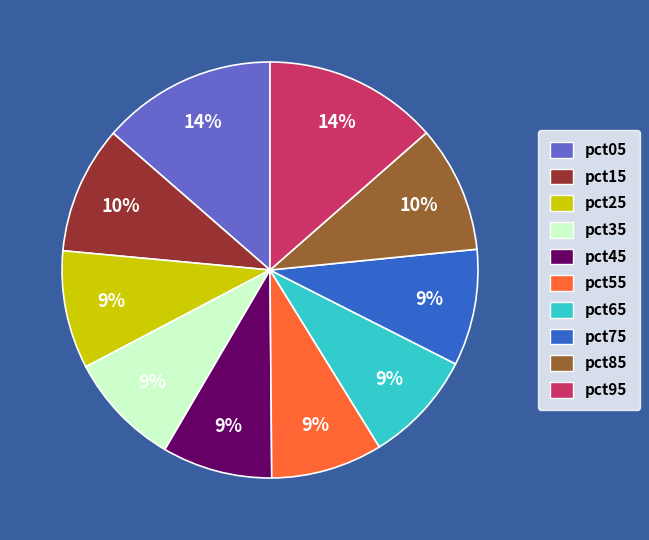

Do pct15 and pct95 together represent more than half of the pie?

No